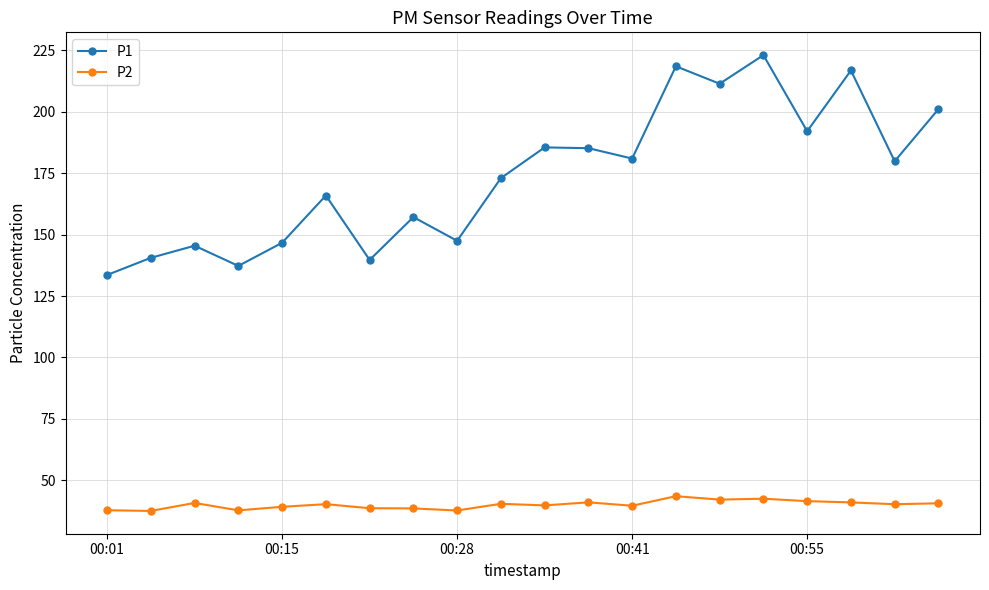

True or false: P1 and P2 cross at least once.

False